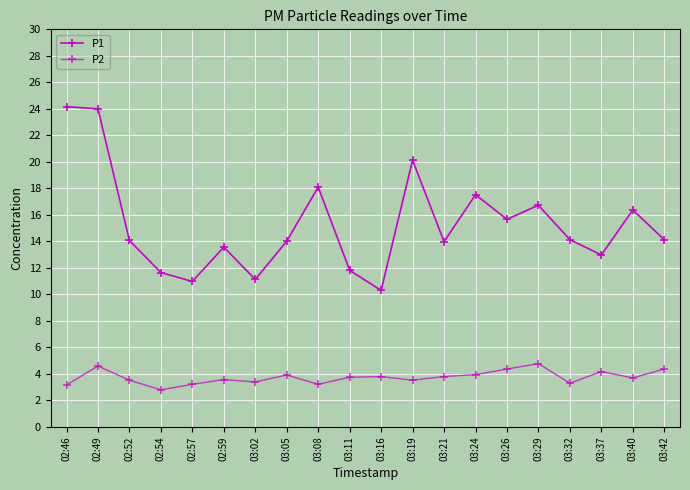

Does the chart have visible grid lines?

Yes